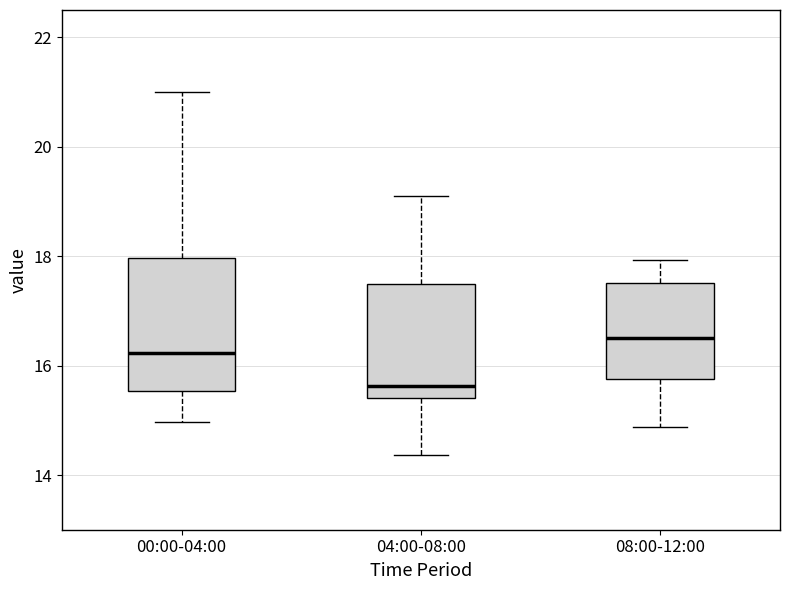

Comparing the boxes themselves (not the whiskers), which one is the tallest?

00:00-04:00